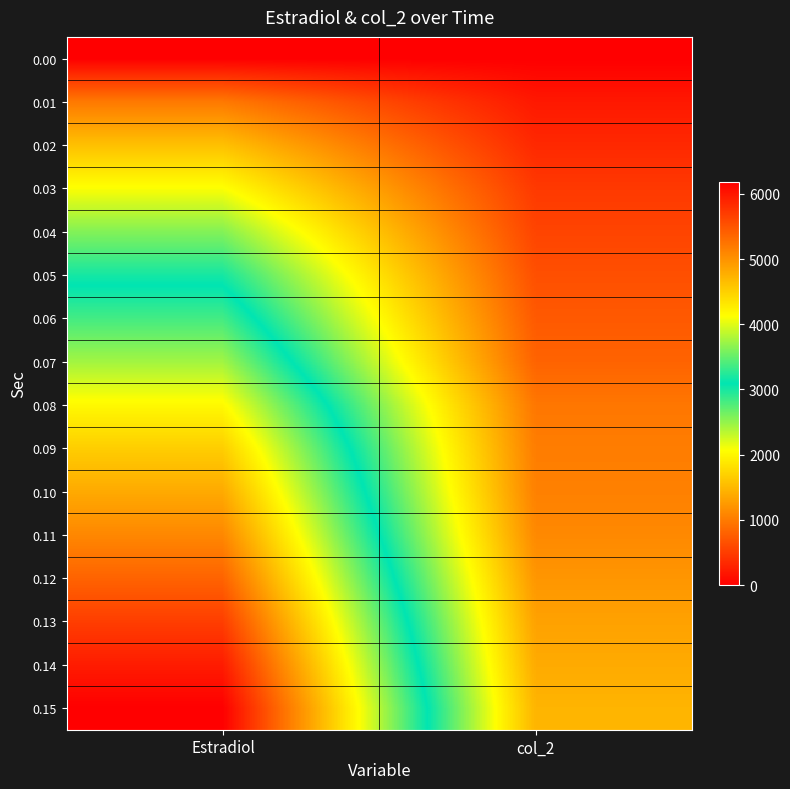

Reading left to right, transcribe all the data shown in this chart.

0.00: Estradiol=0.0	col_2=0.0
0.01: Estradiol=988.0	col_2=204.0
0.02: Estradiol=1565.5	col_2=335.0
0.03: Estradiol=2081.0	col_2=468.0
0.04: Estradiol=2568.0	col_2=559.0
0.05: Estradiol=3010.0	col_2=650.0
0.06: Estradiol=3367.5	col_2=730.0
0.07: Estradiol=3747.0	col_2=808.5
0.08: Estradiol=4170.0	col_2=968.0
0.09: Estradiol=4524.0	col_2=1018.5
0.10: Estradiol=4811.5	col_2=1046.5
0.11: Estradiol=5090.0	col_2=1114.0
0.12: Estradiol=5382.0	col_2=1219.0
0.13: Estradiol=5683.0	col_2=1312.5
0.14: Estradiol=5958.0	col_2=1386.5
0.15: Estradiol=6190.0	col_2=1465.0